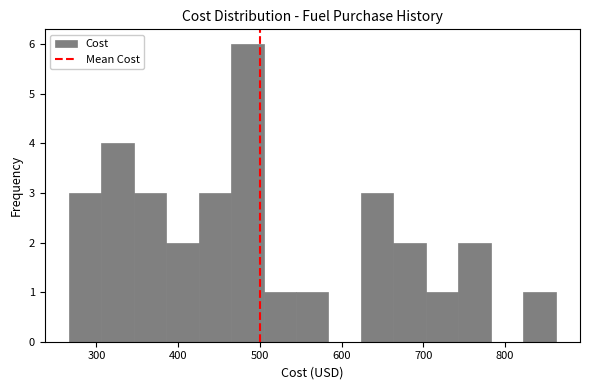

Around what value on the x-axis is the tallest bar? Give the approximate position of its centre, as read against the axis.

480